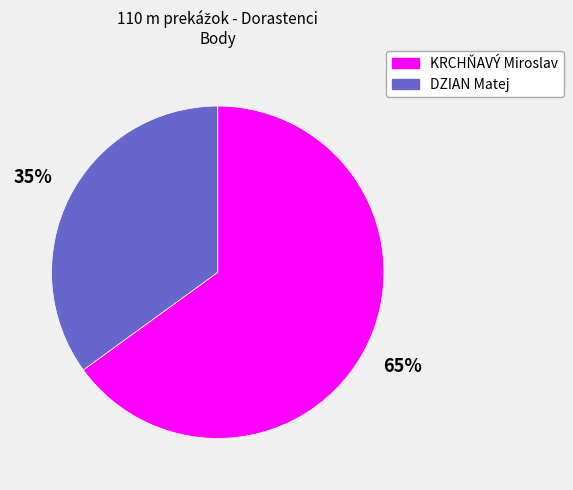

Combined, do DZIAN Matej and KRCHŇAVÝ Miroslav account for over 50%?

Yes